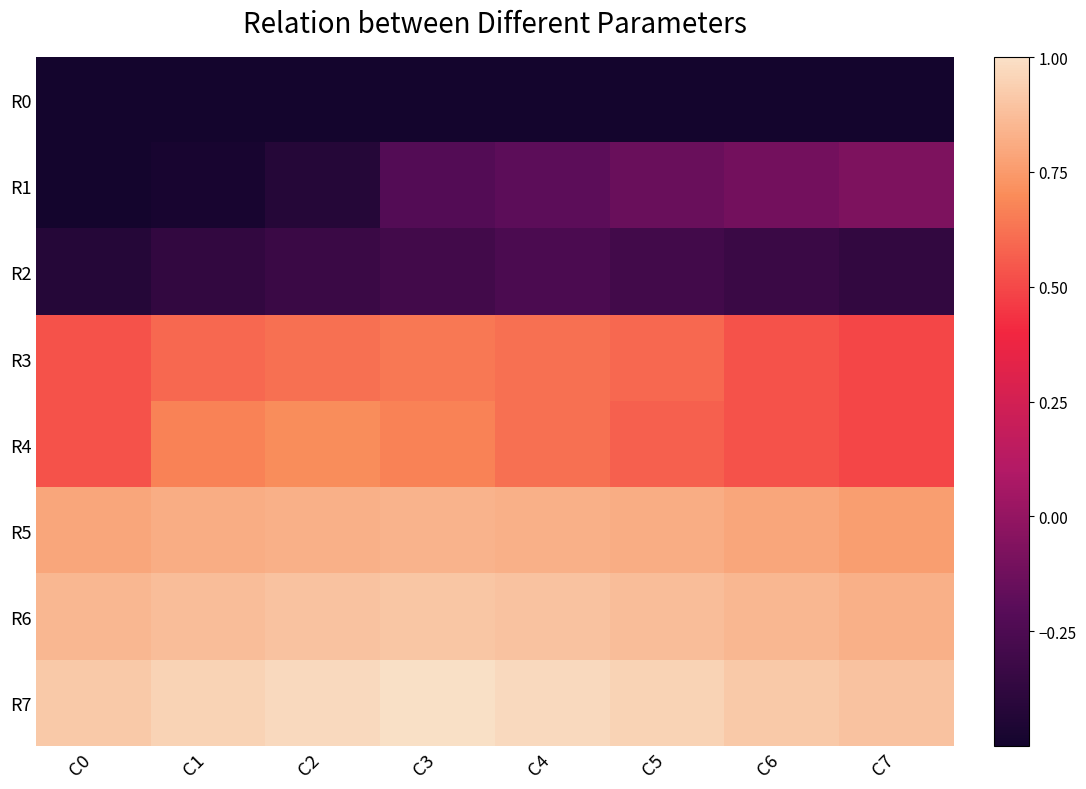

Reading right to left, transcribe all the data shown in this chart.

R0: C7=-0.7	C6=-0.8	C5=-0.8	C4=-0.8	C3=-0.9	C2=-0.9	C1=-1.0	C0=-1.0
R1: C7=-0.1	C6=-0.1	C5=-0.1	C4=-0.2	C3=-0.2	C2=-0.4	C1=-0.5	C0=-0.6
R2: C7=-0.4	C6=-0.3	C5=-0.3	C4=-0.3	C3=-0.3	C2=-0.3	C1=-0.4	C0=-0.4
R3: C7=0.5	C6=0.5	C5=0.6	C4=0.6	C3=0.6	C2=0.6	C1=0.6	C0=0.5
R4: C7=0.5	C6=0.5	C5=0.6	C4=0.6	C3=0.7	C2=0.7	C1=0.7	C0=0.5
R5: C7=0.8	C6=0.8	C5=0.8	C4=0.8	C3=0.8	C2=0.8	C1=0.8	C0=0.8
R6: C7=0.8	C6=0.9	C5=0.9	C4=0.9	C3=0.9	C2=0.9	C1=0.9	C0=0.9
R7: C7=0.9	C6=0.9	C5=1.0	C4=1.0	C3=1.0	C2=1.0	C1=1.0	C0=0.9